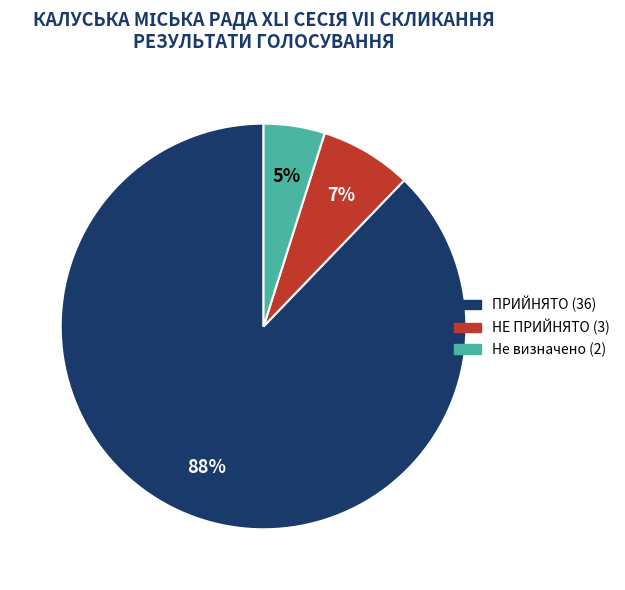

To the nearest percent, what is the difference between the largest and smallest slice percentages?

83%